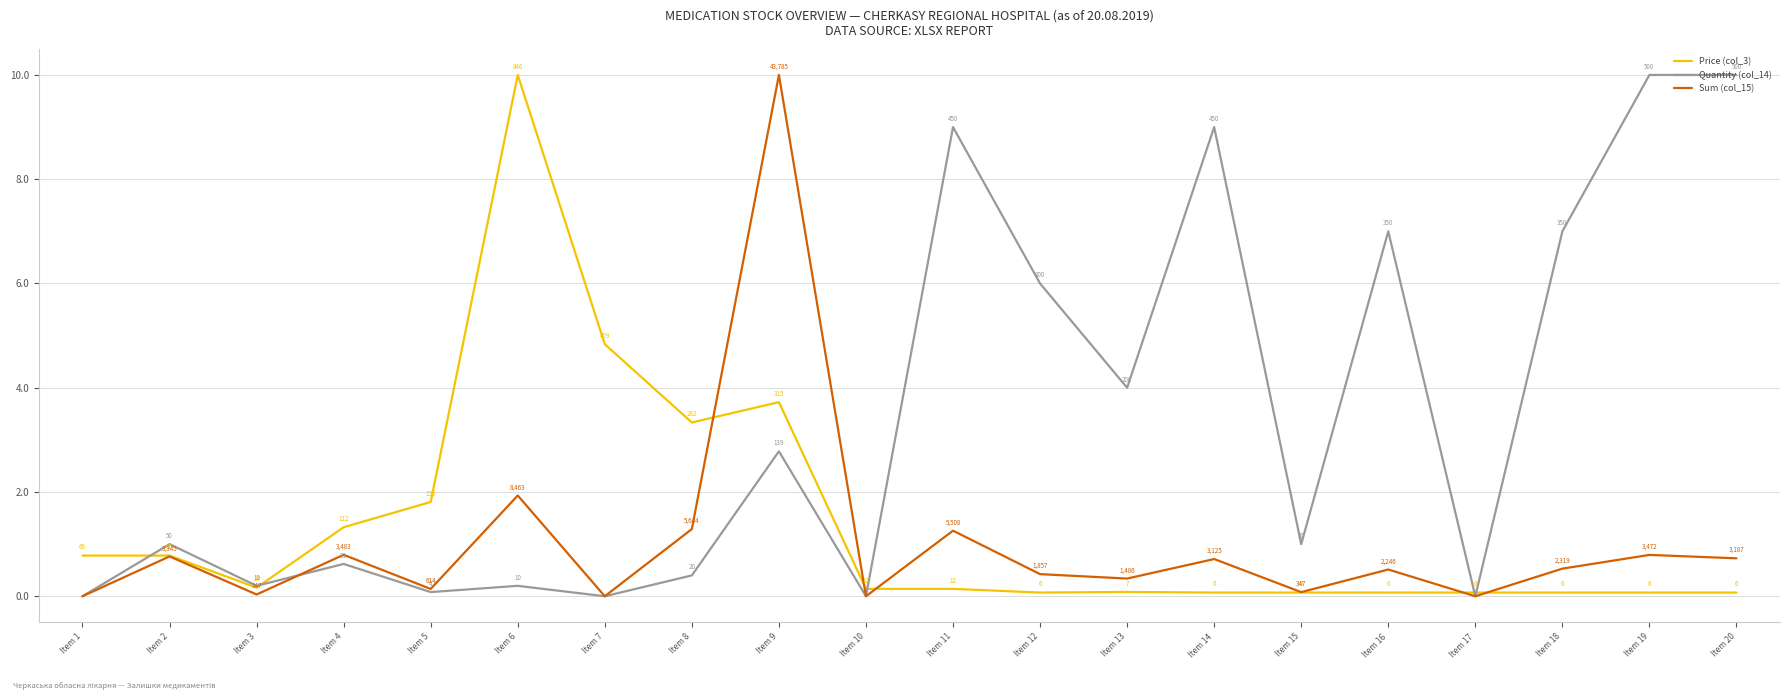

At which category is the sum across all series the highest?

Item 9